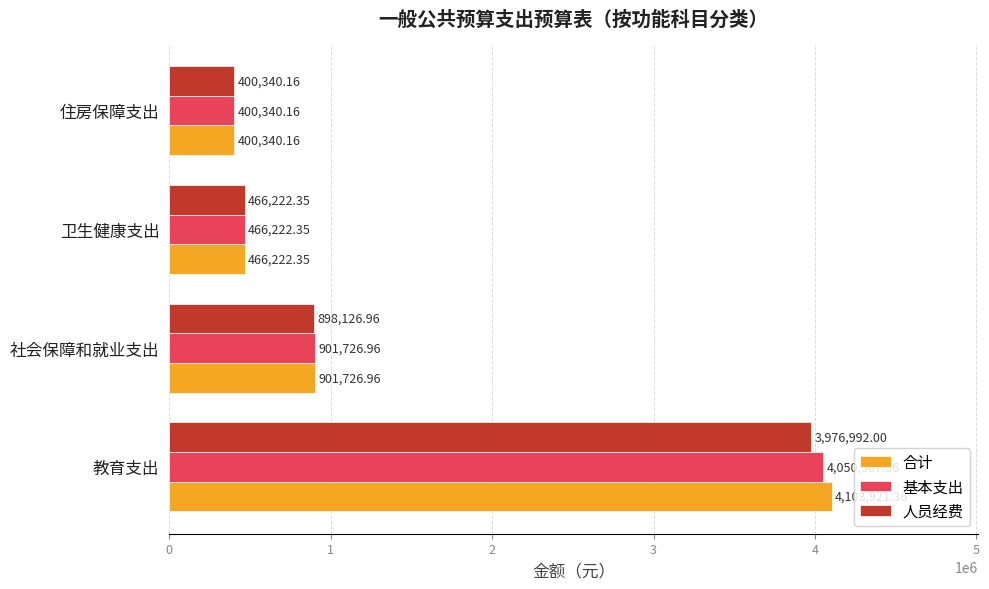

Which series has the largest total across all categories?

合计